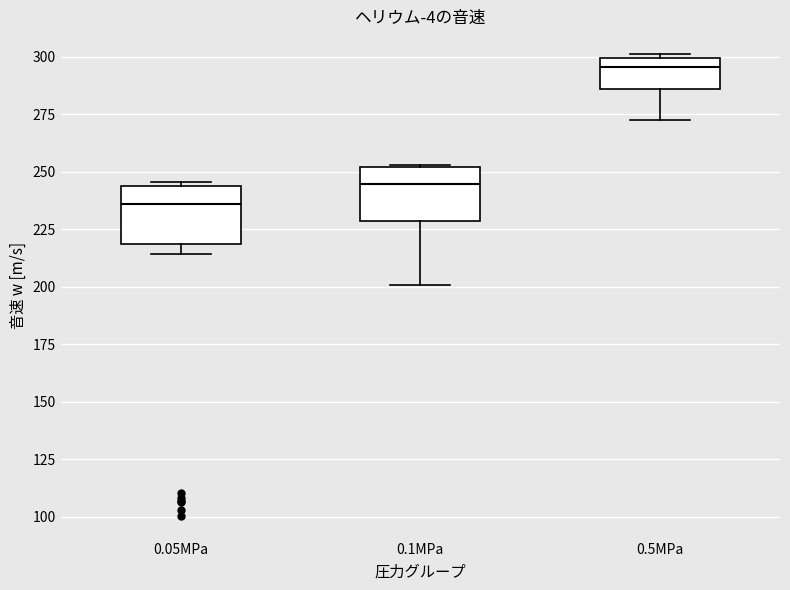

Which box has the lowest median line?

0.05MPa